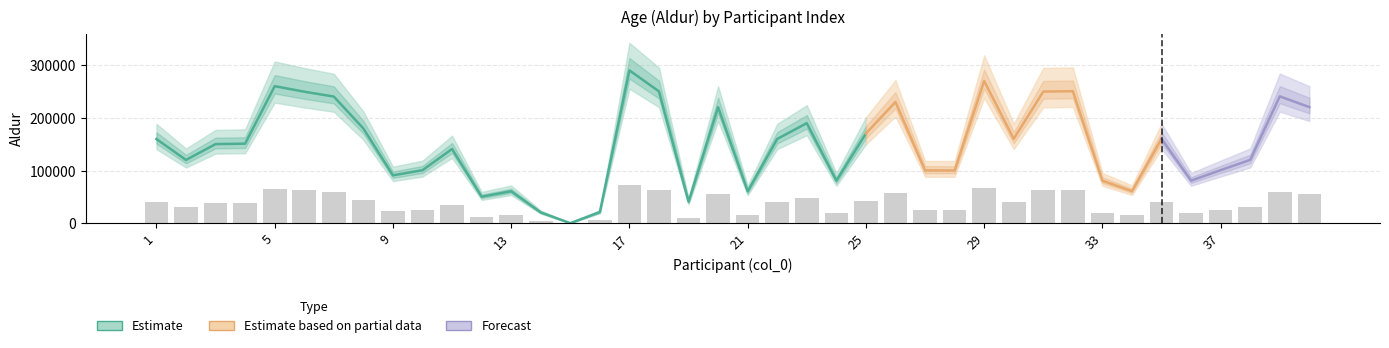

What is the smallest value displayed?

17.8